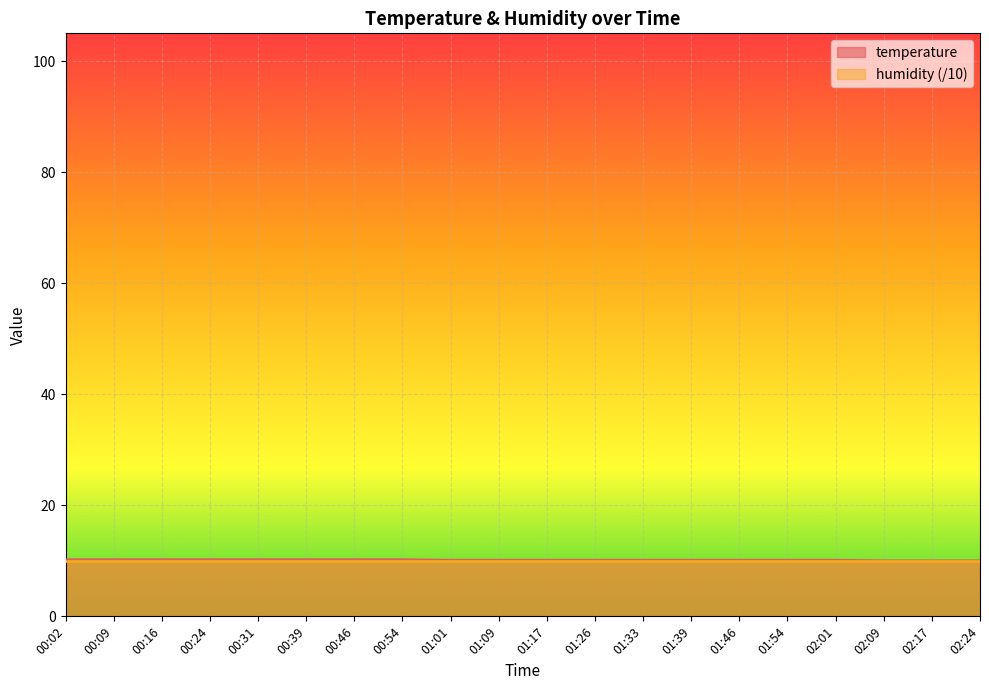

What is the label of the 10th point from the left?

01:09